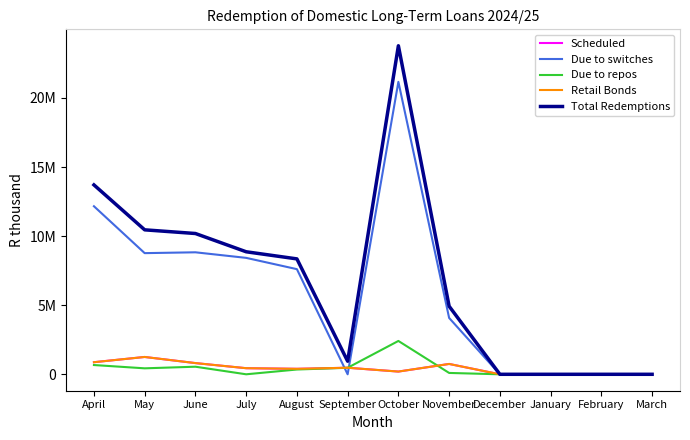

Rank the series by their maximum value, from highest to lowest.

Total Redemptions, Due to switches, Due to repos, Scheduled, Retail Bonds